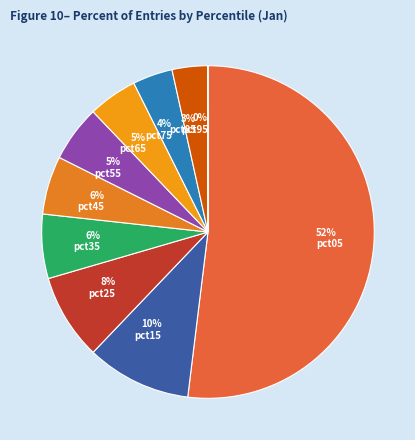

To the nearest percent, what is the average slice percentage?

10%